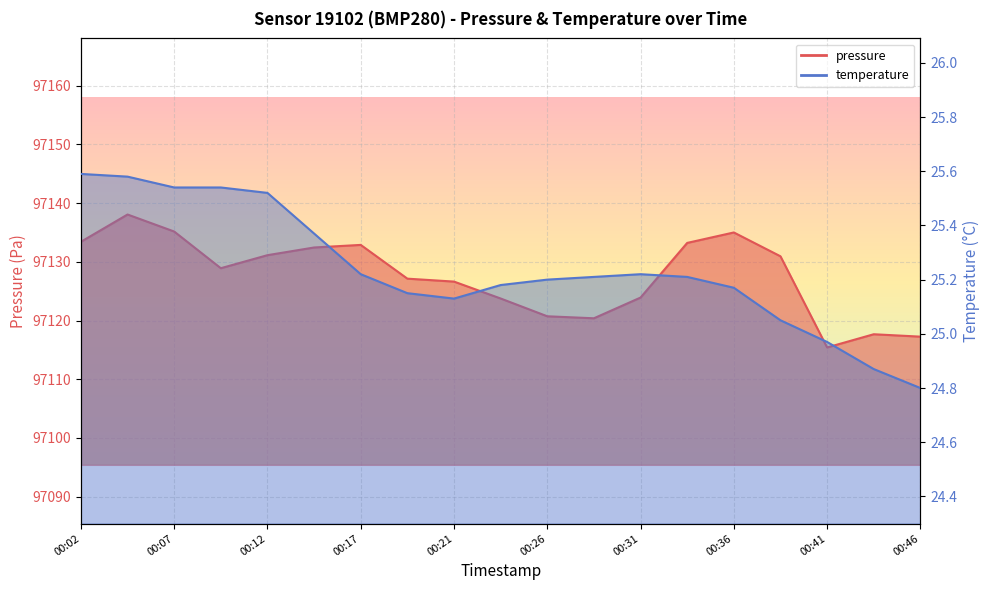

Which series has the largest total across all categories?

pressure